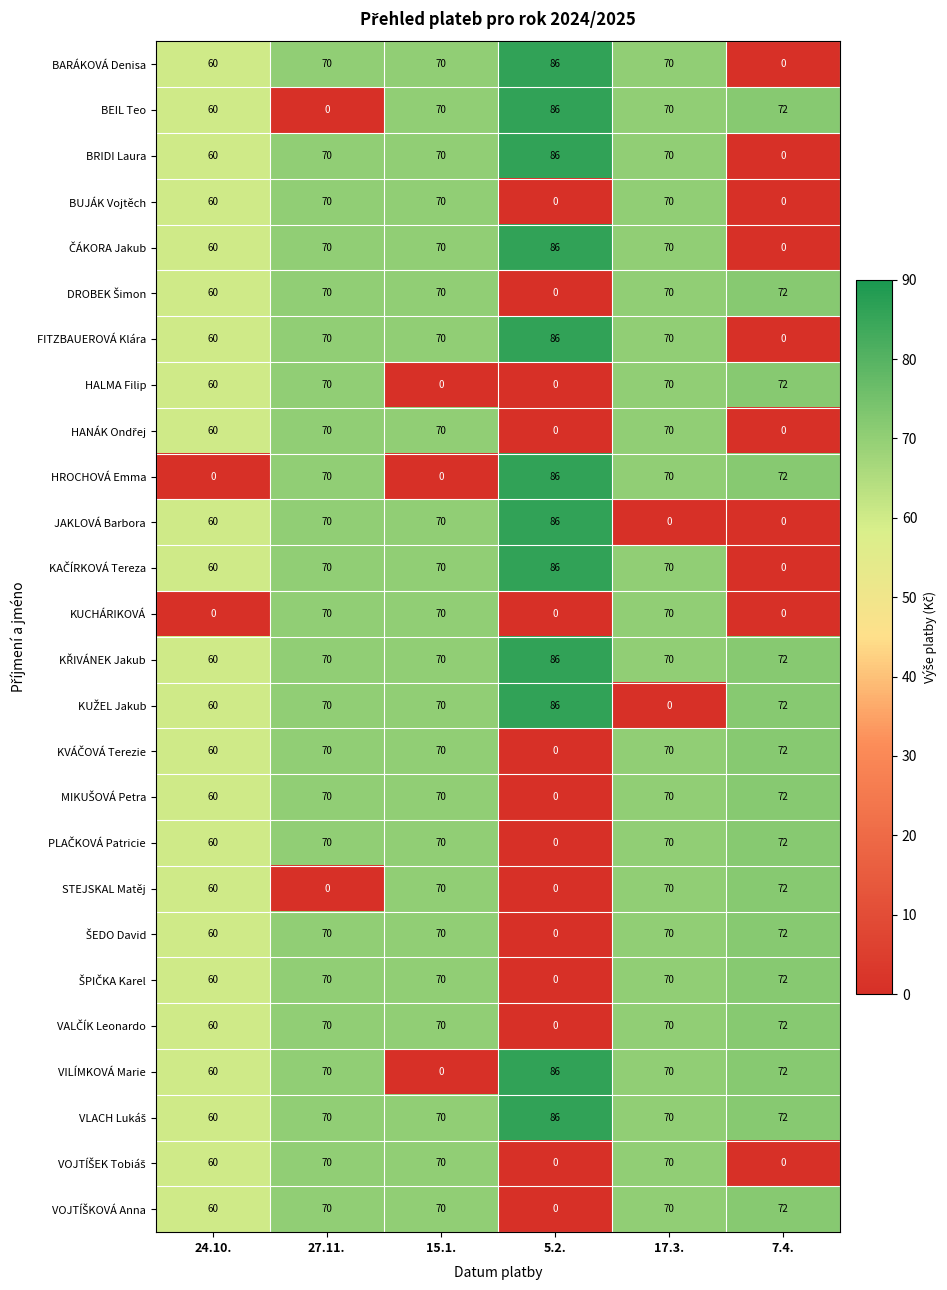

What is the difference between the highest and lowest values at 5.2.?

86